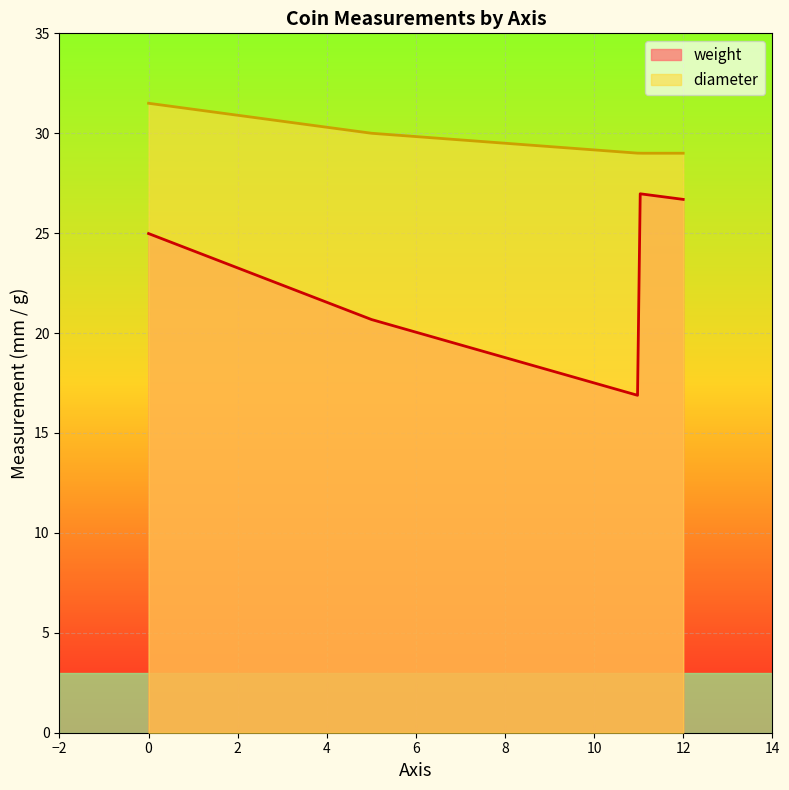

How many lines are shown in the chart?

2